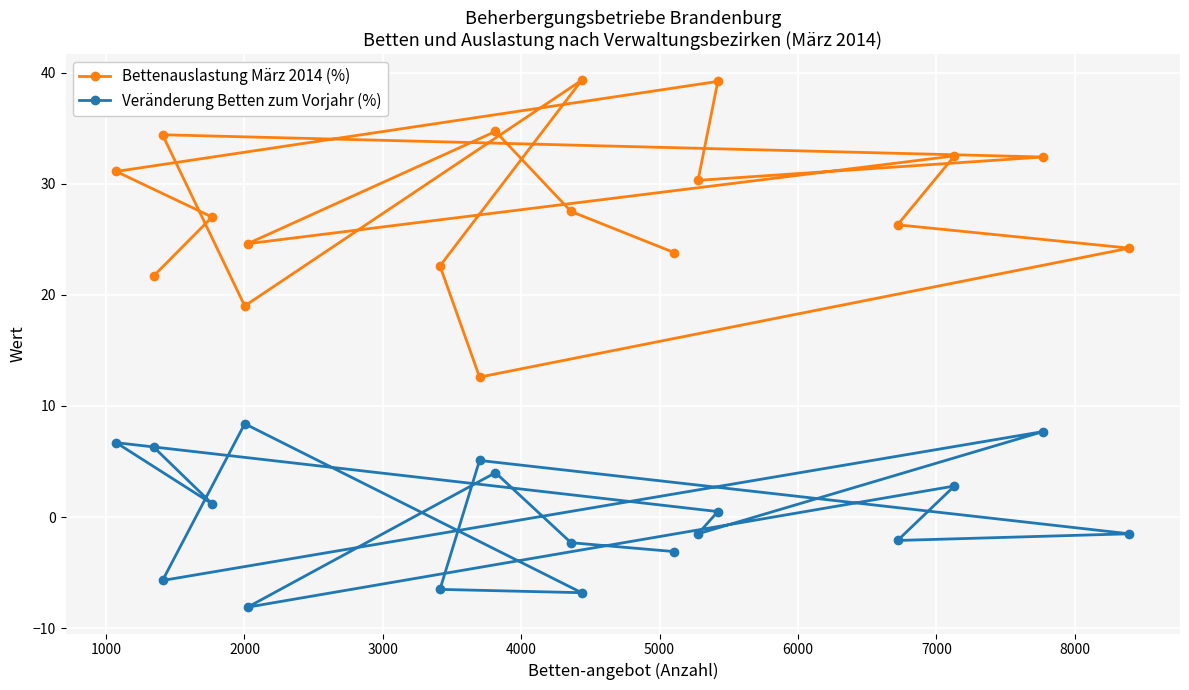

List the series in order of their overall mean, highest first.

Bettenauslastung März 2014 (%), Veränderung Betten zum Vorjahr (%)